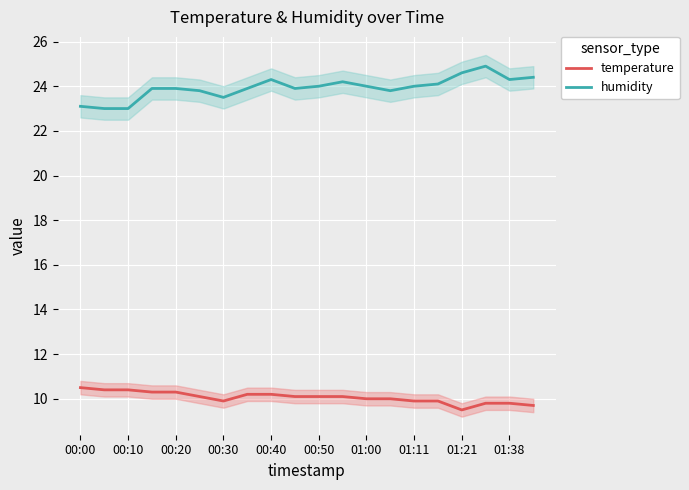

True or false: humidity has a value of 13.1 at 00:20.

False